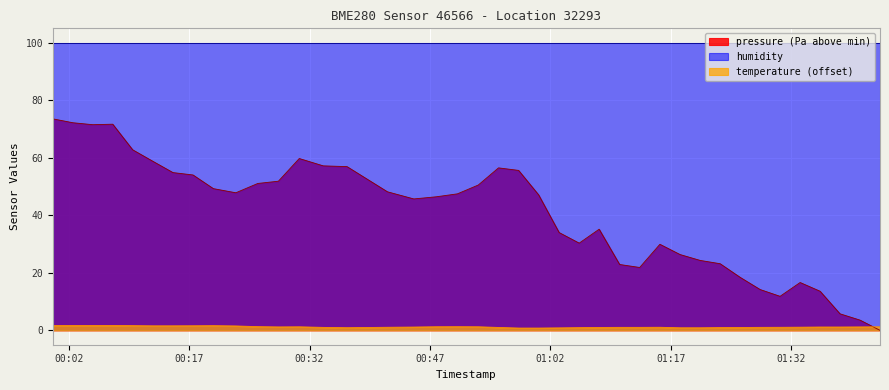

Which series has the largest total across all categories?

pressure